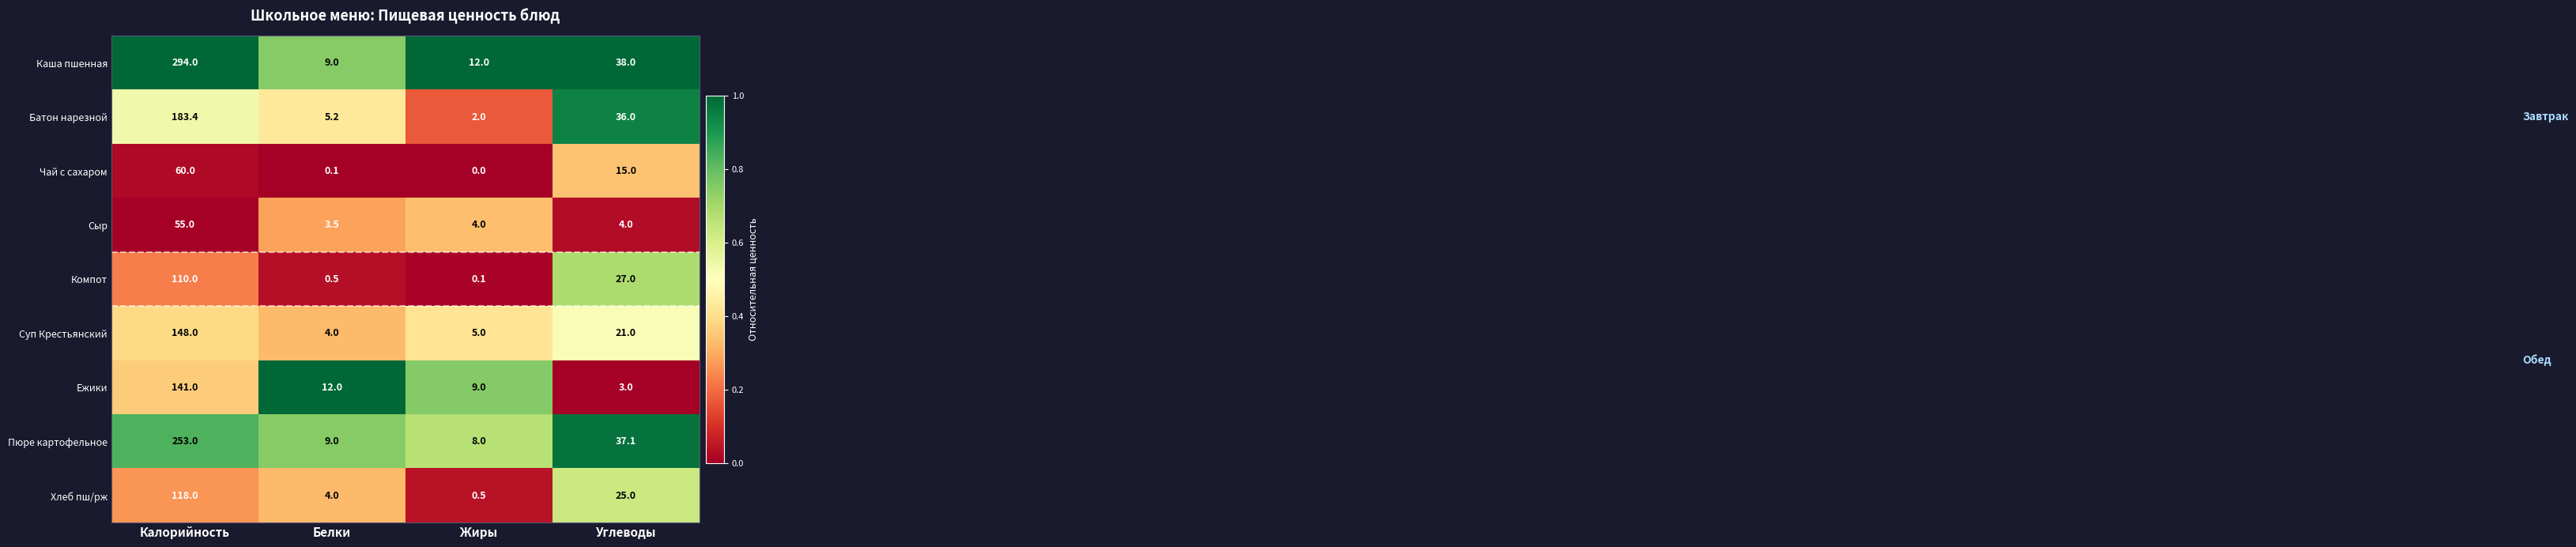

At which category is the sum across all series the highest?

Калорийность